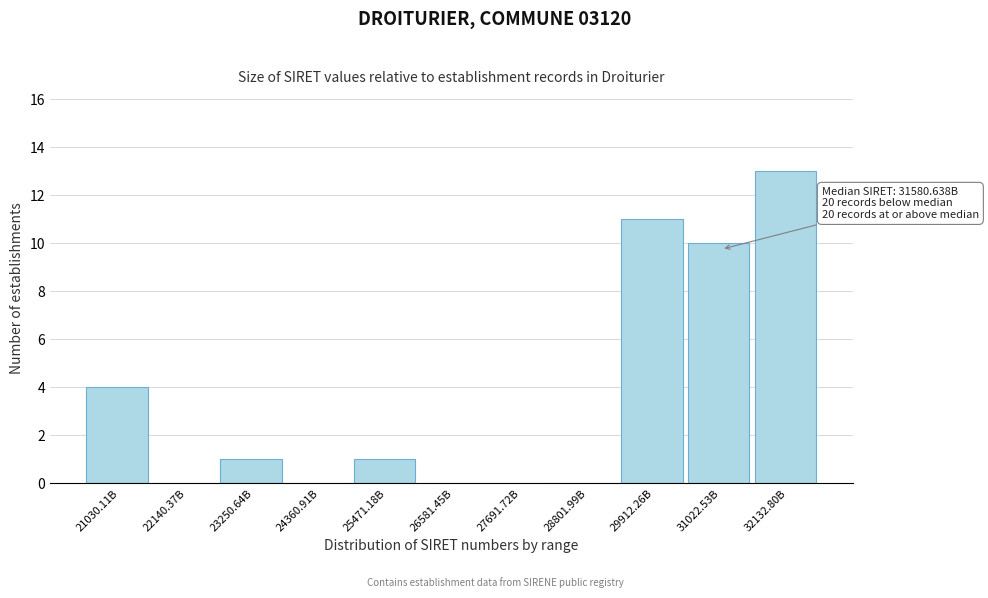

Reading left to right, what are all the values shown in this chart?

21030.11B=4	22140.37B=0	23250.64B=1	24360.91B=0	25471.18B=1	26581.45B=0	27691.72B=0	28801.99B=0	29912.26B=11	31022.53B=10	32132.80B=13